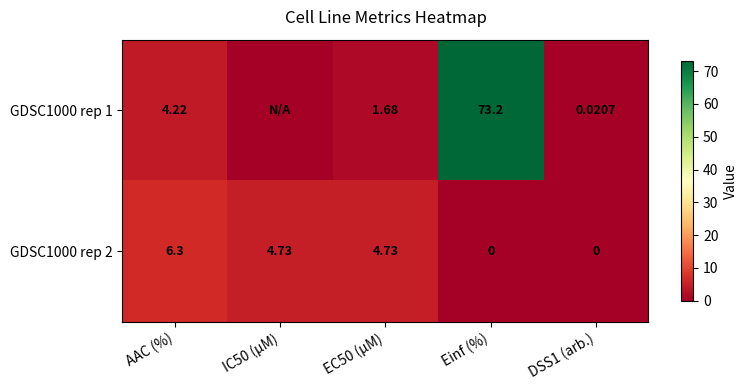

What is the spread (max minus min) of values at AAC (%)?

2.1